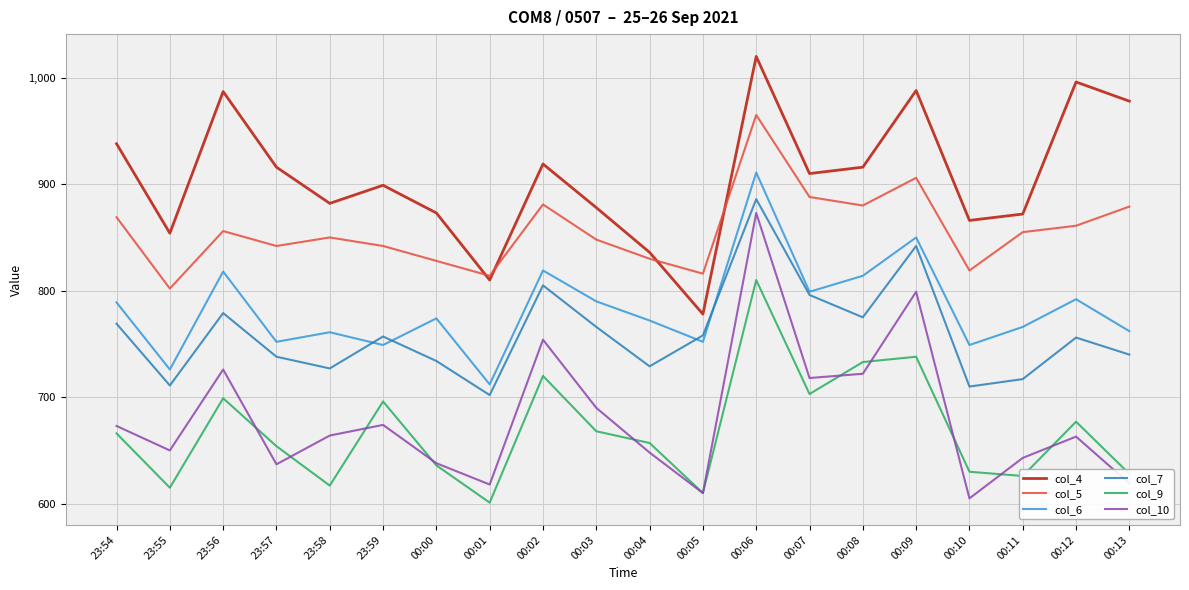

What is the maximum value shown in the chart?

1020